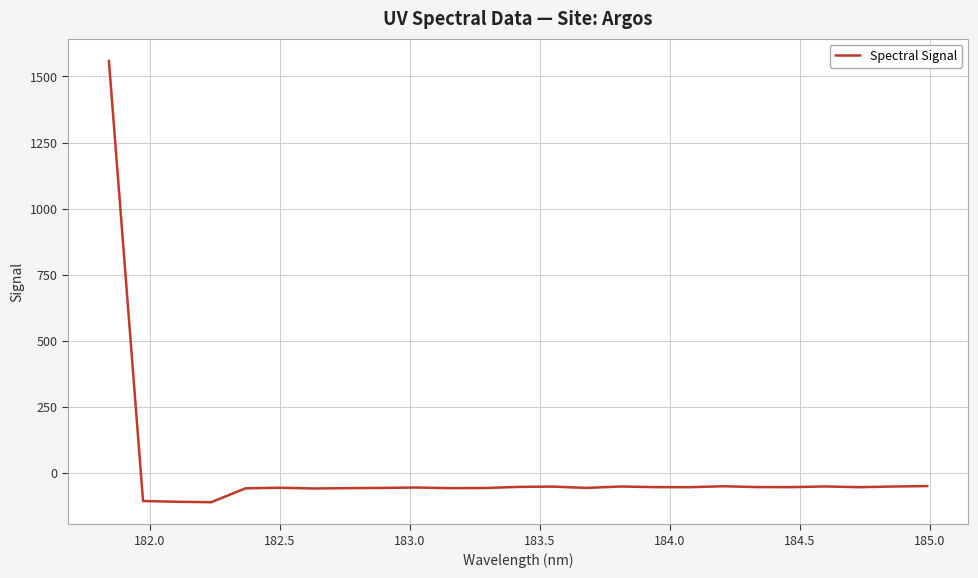

How many values are below -53?

16